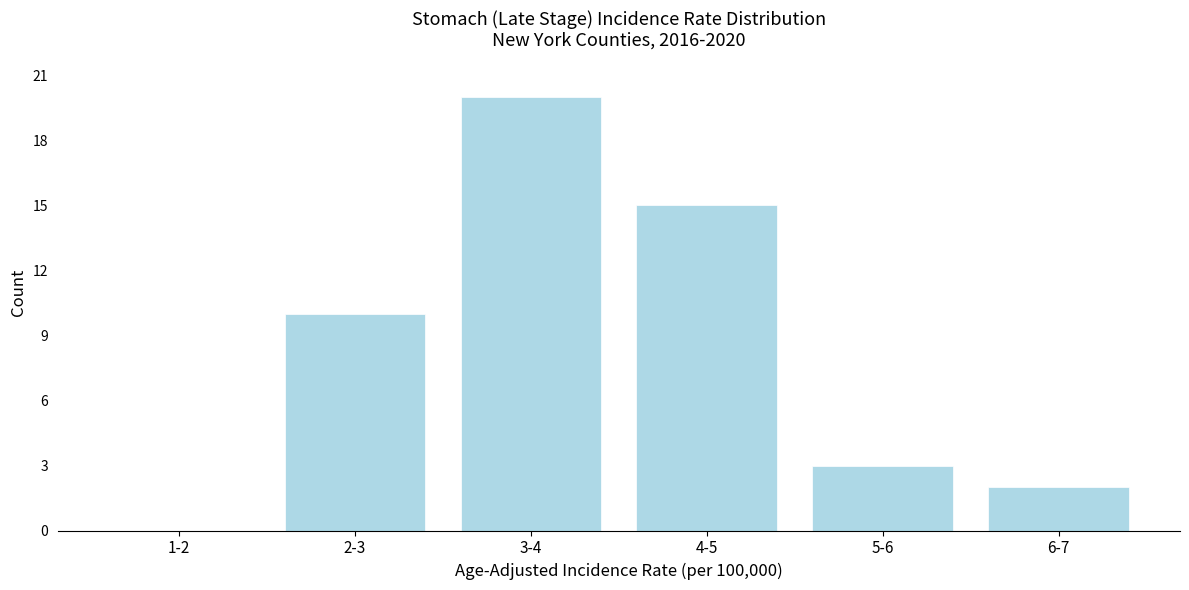

Reading left to right, list all the values displayed in this chart.

1-2=0	2-3=10	3-4=20	4-5=15	5-6=3	6-7=2